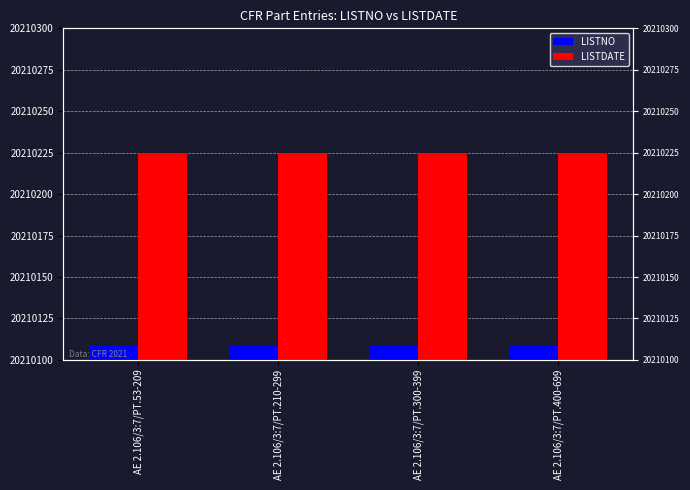

Reading right to left, extract all data points from this chart.

LISTNO: 20210109	20210109	20210109	20210109
LISTDATE: 20210225	20210225	20210225	20210225